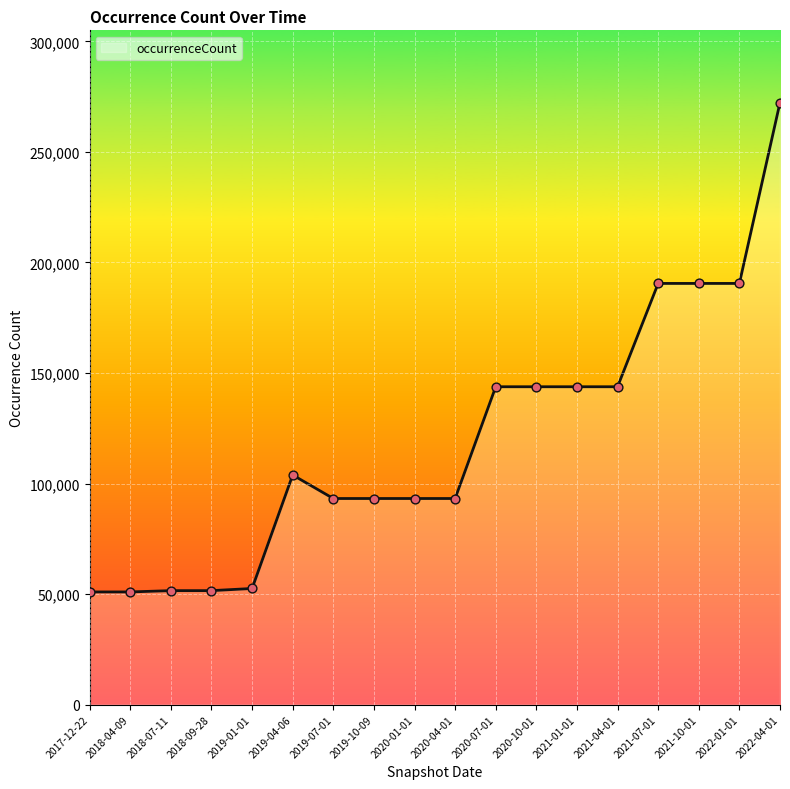

What is the change in value from 2021-07-01 to 2022-04-01?

+81817